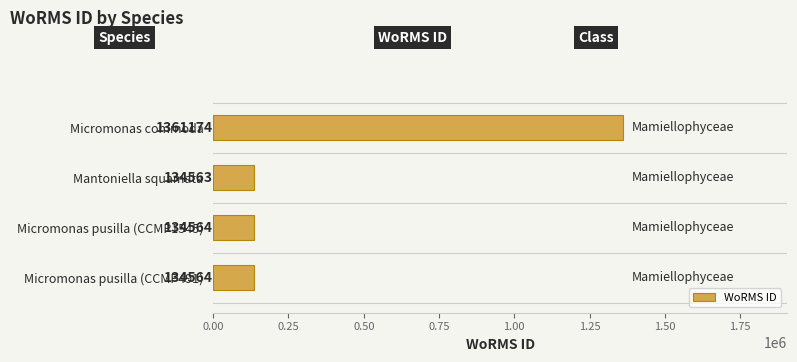

The value at Micromonas commoda is 2024902. True or false?

False